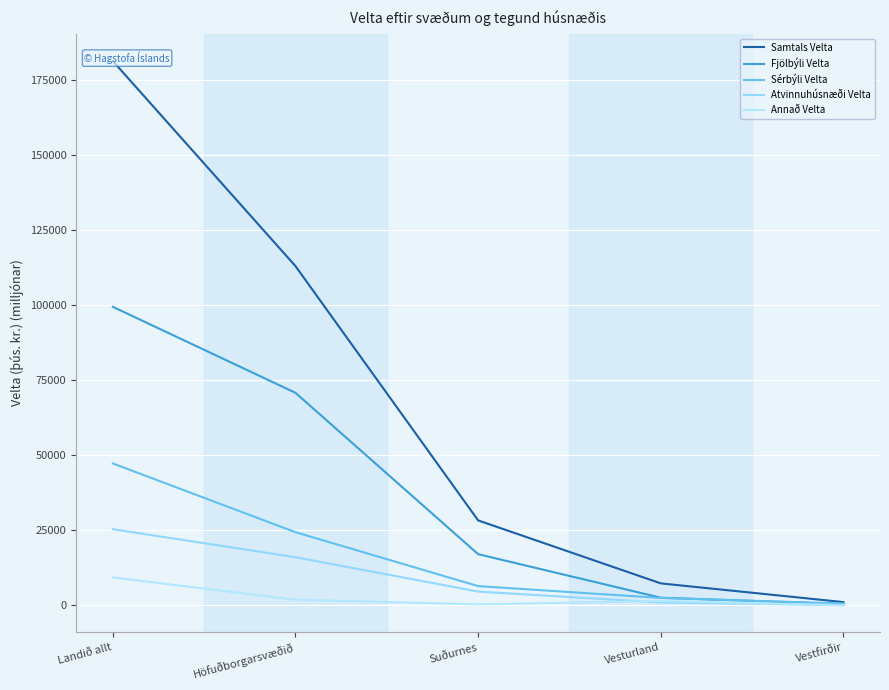

At which label is Fjölbýli Velta closest to 49943?

Höfuðborgarsvæðið